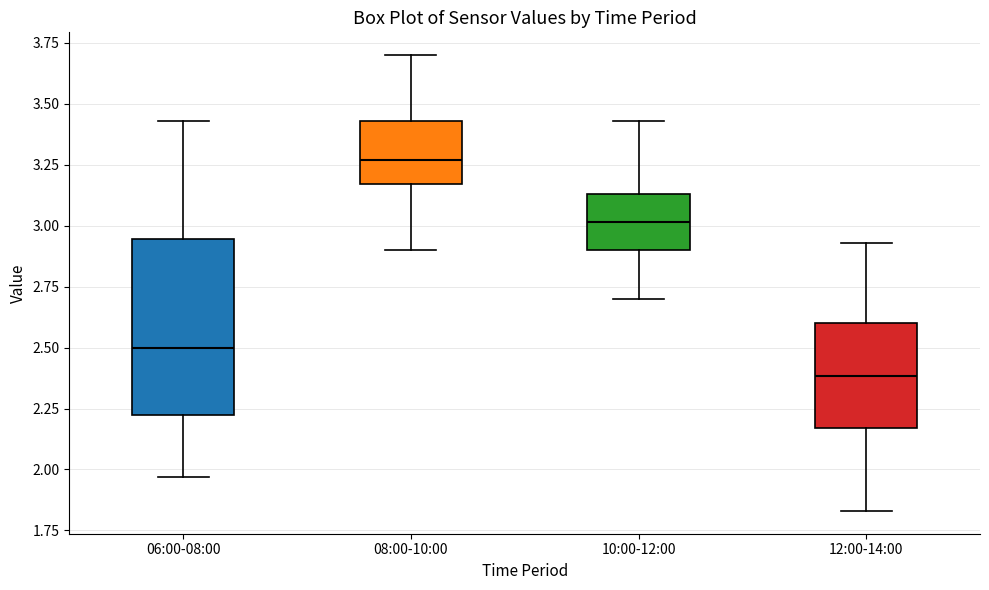

Reading left to right, read every box against the y-axis: the position of its median line, the range the box covers, and the ends of its whiskers. The values are not printed on the chart, so give them approximately, as read against the axis.

06:00-08:00: median 2.50, box 2.20 to 2.95, whiskers 1.95 to 3.45
08:00-10:00: median 3.25, box 3.15 to 3.45, whiskers 2.90 to 3.70
10:00-12:00: median 3.00, box 2.90 to 3.15, whiskers 2.70 to 3.45
12:00-14:00: median 2.40, box 2.15 to 2.60, whiskers 1.85 to 2.95